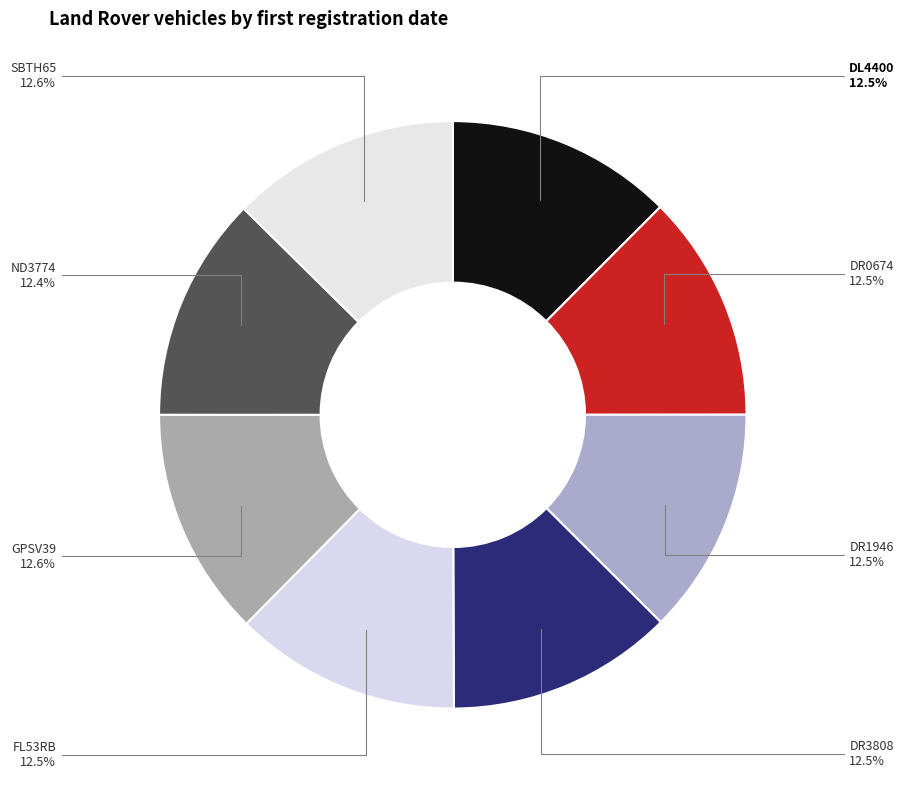

How many segments does this pie chart have?

8